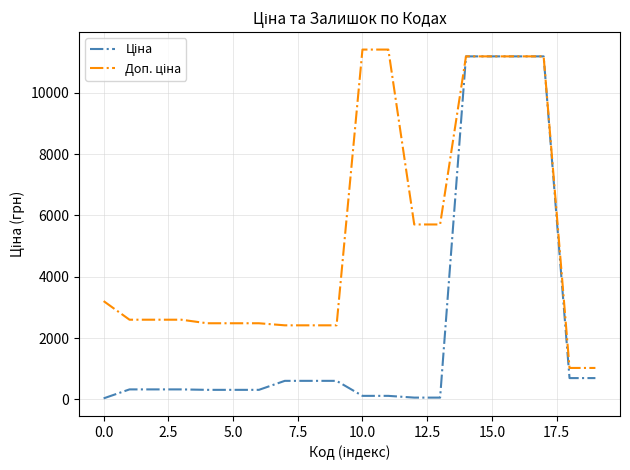

What is the maximum value shown in the chart?

11410.0